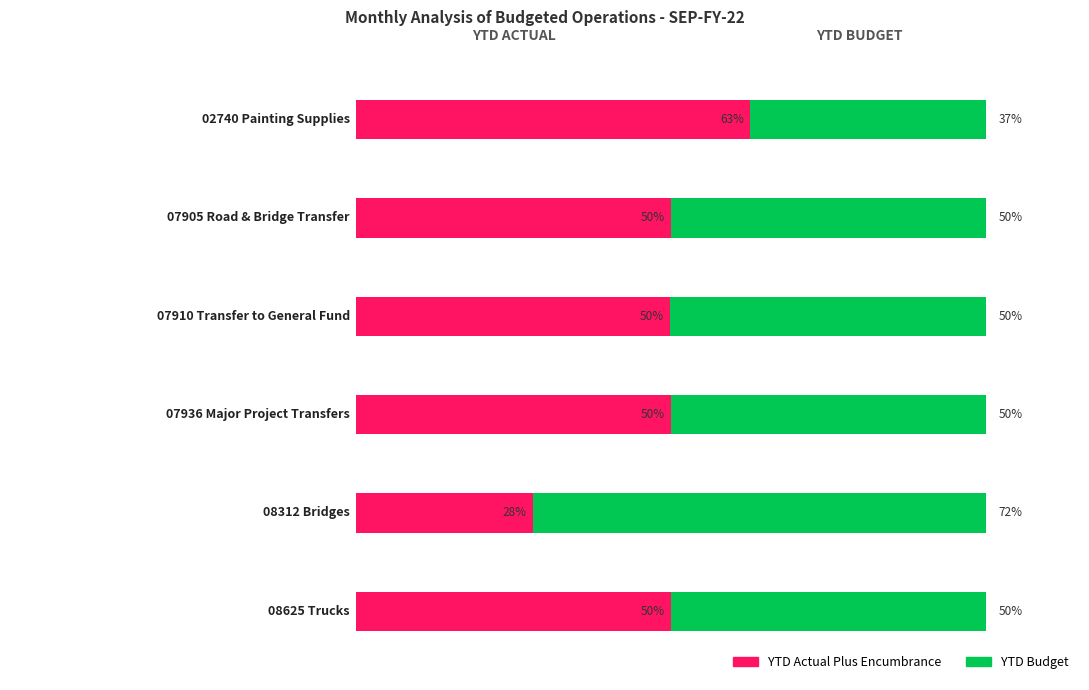

What are all the series names shown in the legend?

YTD Actual Plus Encumbrance, YTD Budget